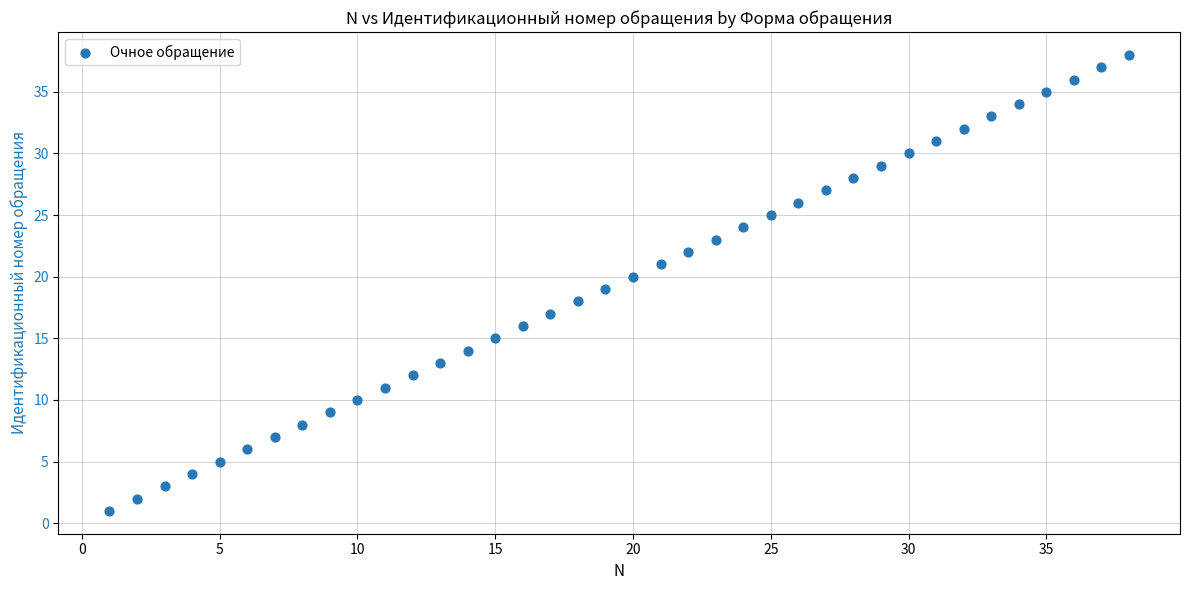

What is the range of Y values (max minus min)?

37